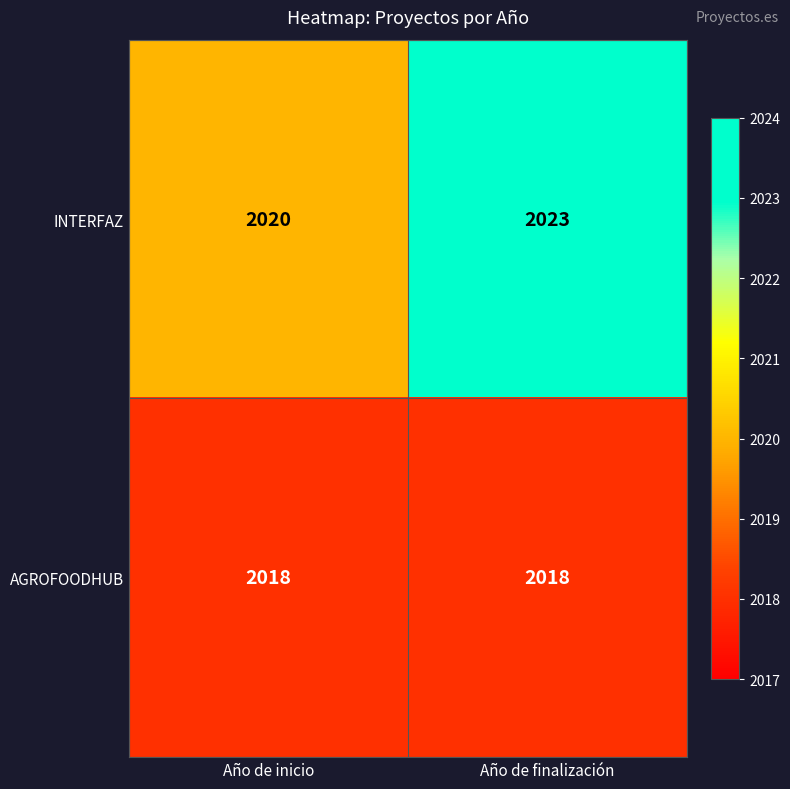

Which series has the largest total across all categories?

INTERFAZ